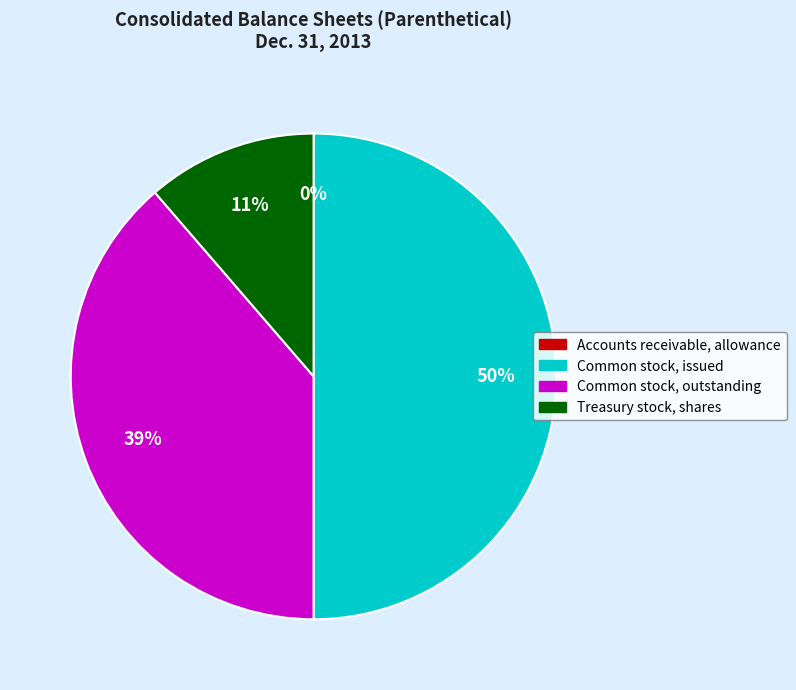

What percentage is the Treasury stock, shares slice, to the nearest percent?

11%